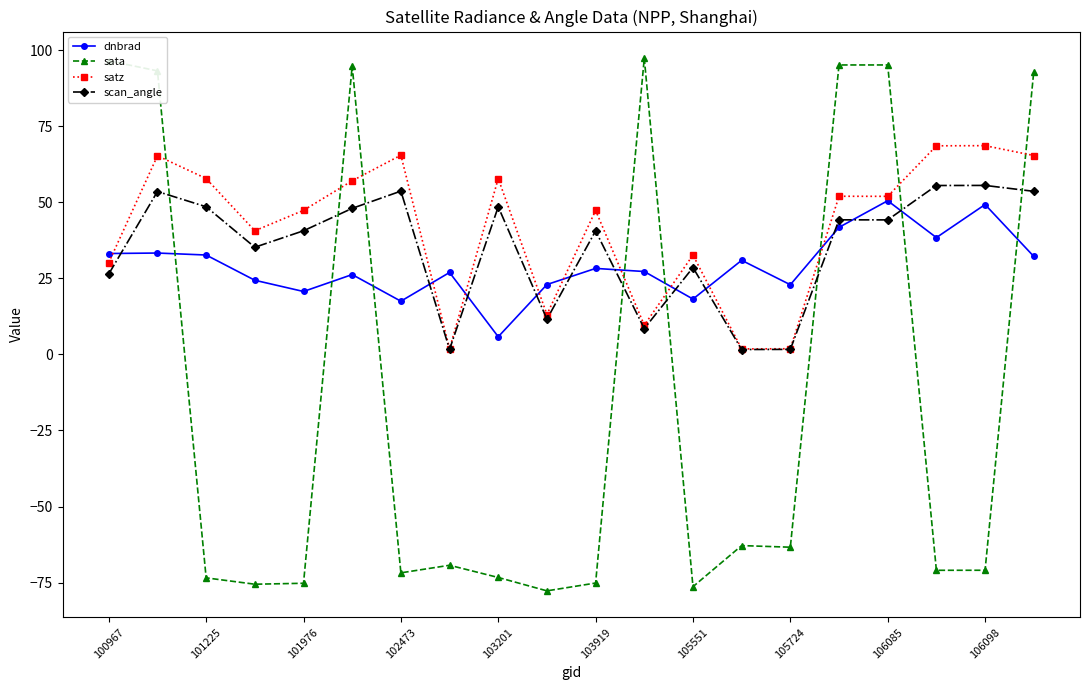

How many values in the satz series are below 51?

10